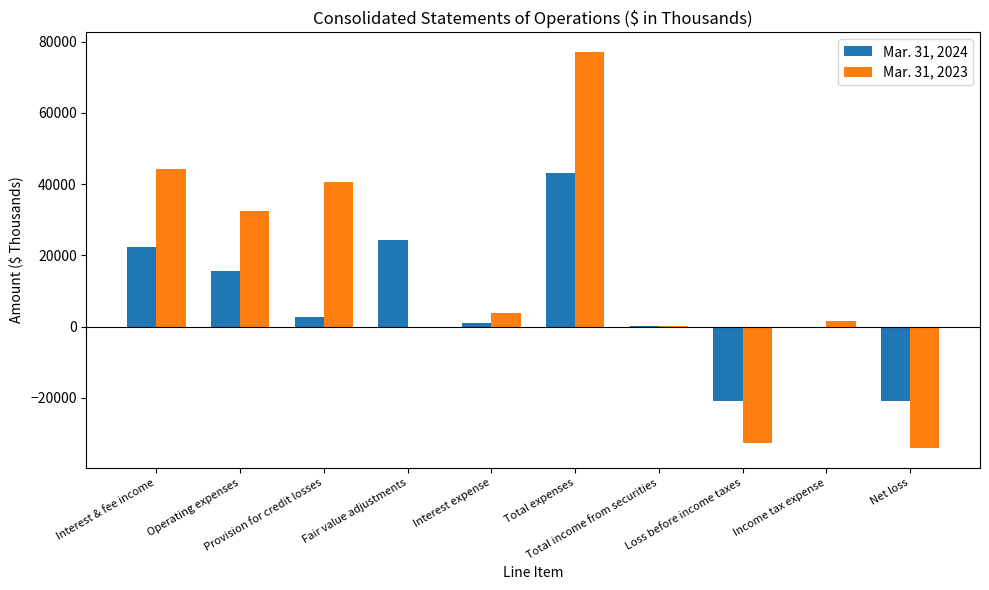

At which label does Mar. 31, 2024 reach its peak?

Total expenses